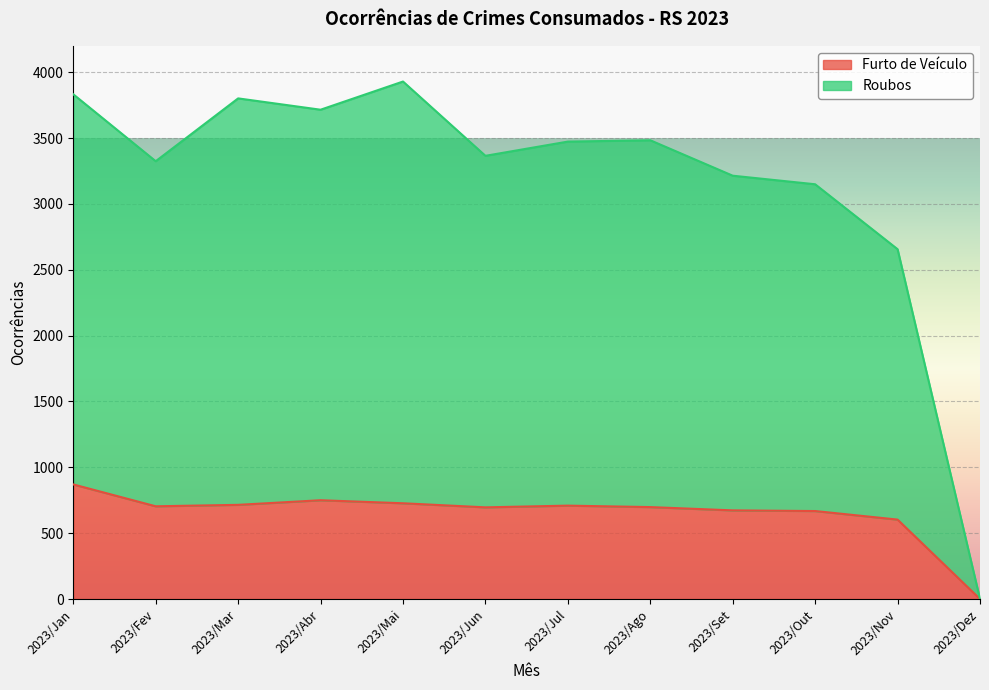

Which label corresponds to the smallest value in the chart?

2023/Dez